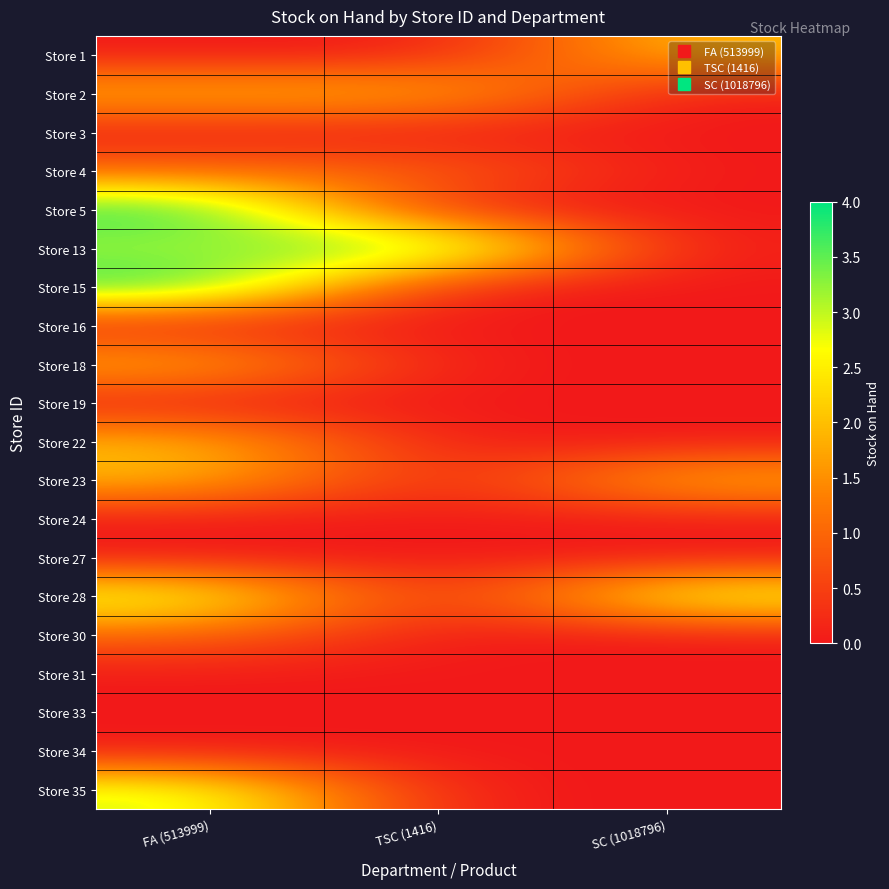

At which category does the chart reach its minimum across all series?

FA (513999)